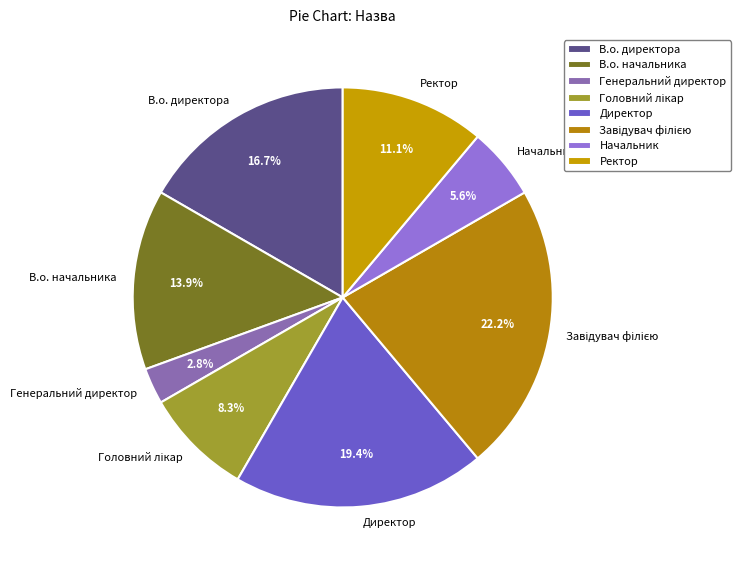

Is В.о. директора the majority of the pie?

No